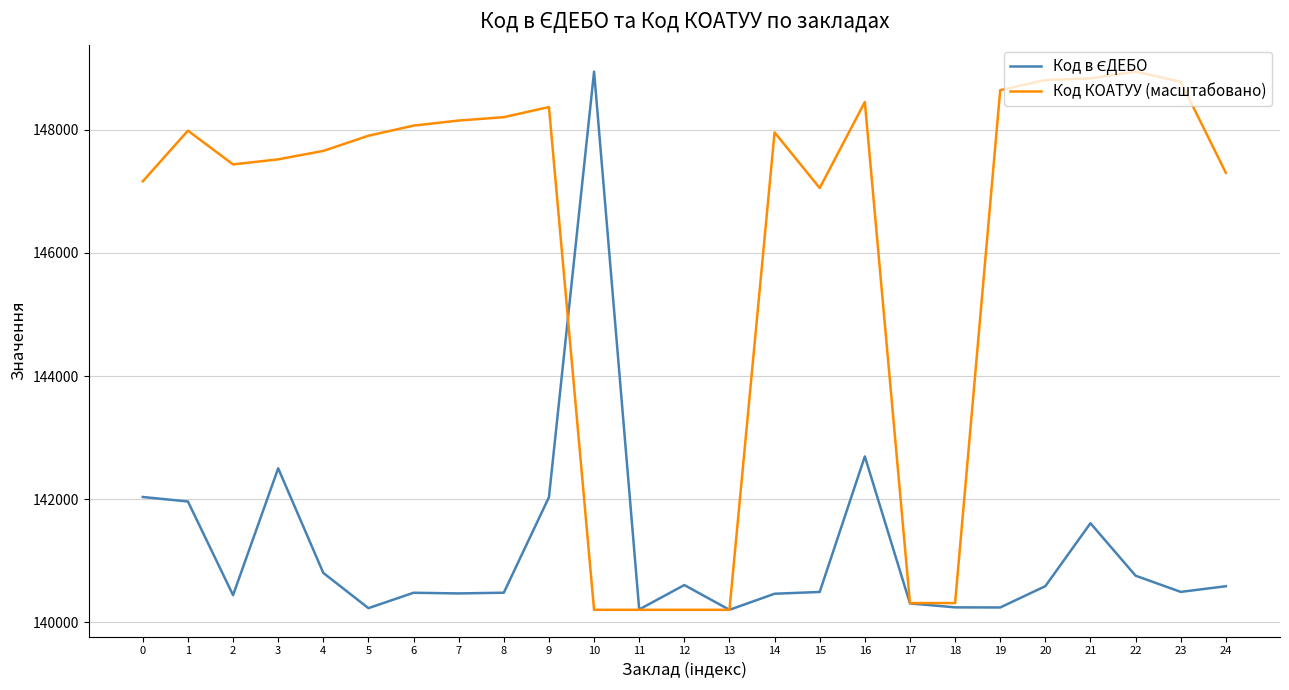

Where is the first local maximum for Код КОАТУУ (масштабовано)?

1